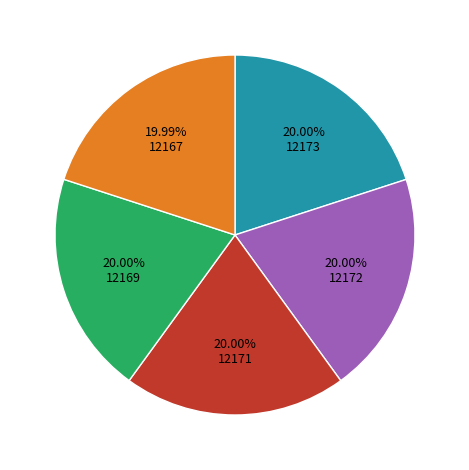

Approximately how many times larger is the value at 12167 compared to 12173?

1.0